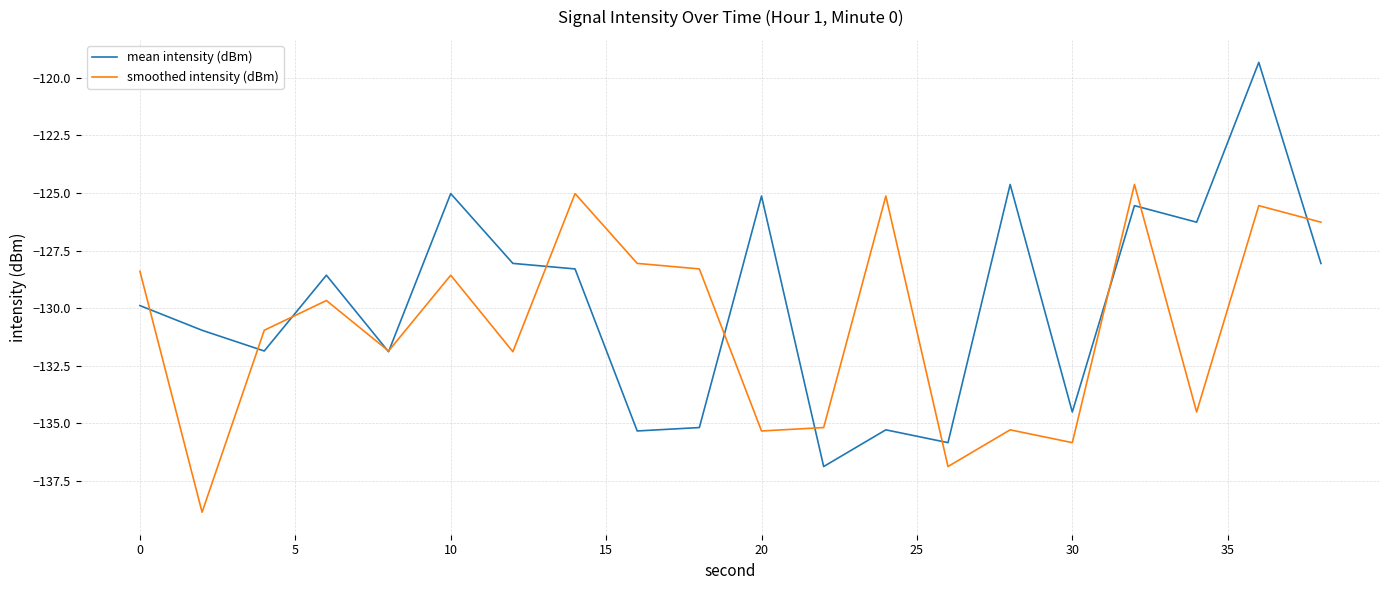

What is the maximum value shown in the chart?

-119.3